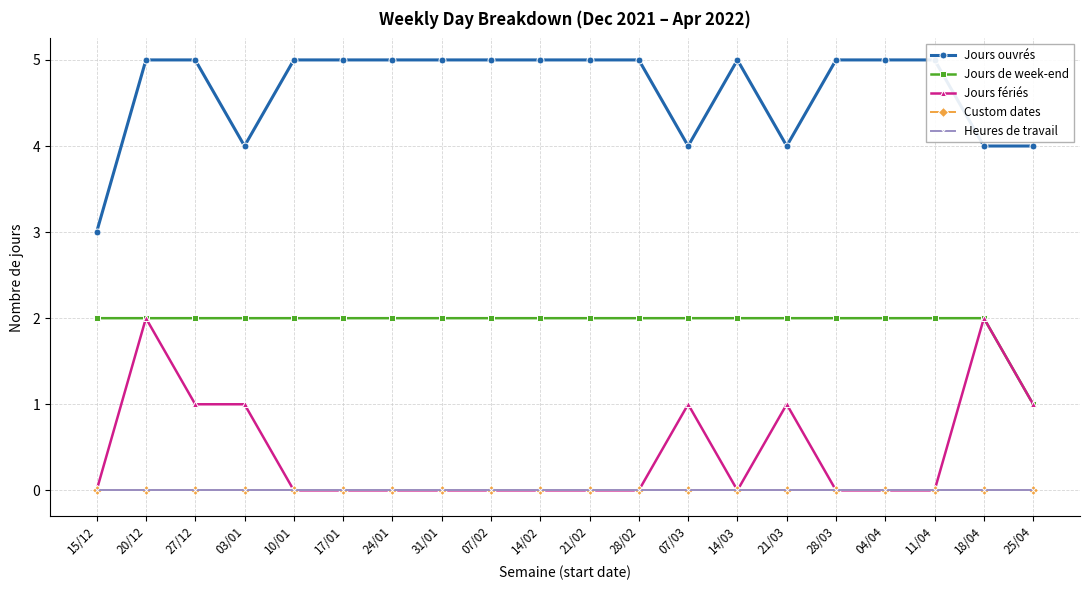

What value does the Jours ouvrés series have at 28/03?

5